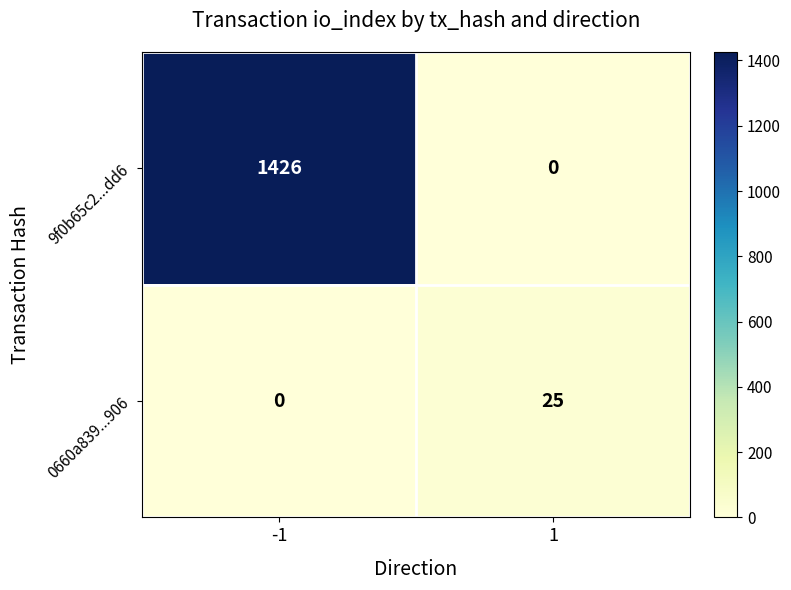

Is the value of 0660a839...906 at 1 greater than the value of 9f0b65c2...dd6 at -1?

No